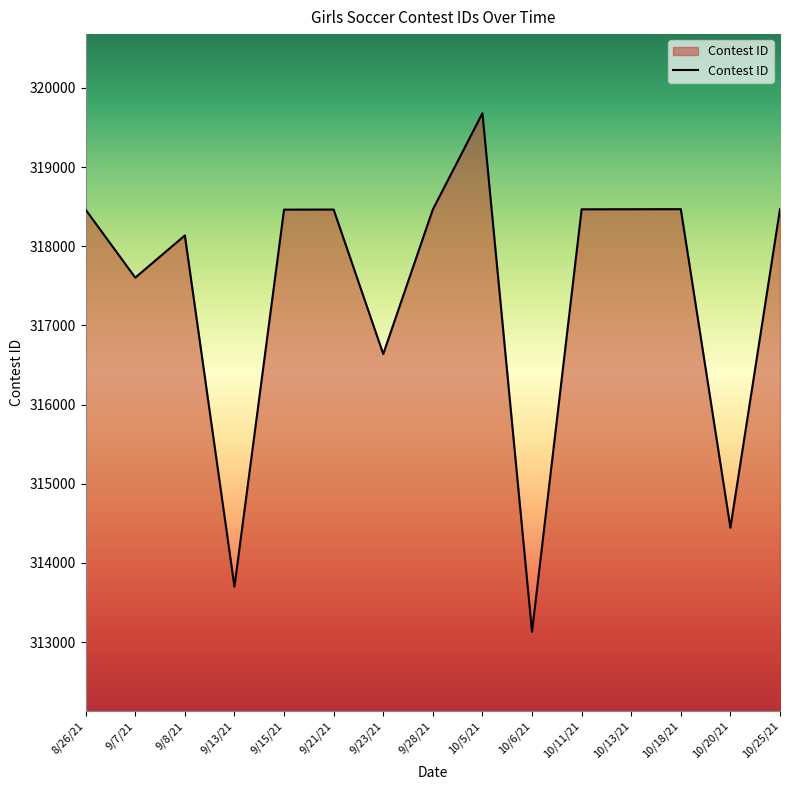

What is the minimum value shown in the chart?

313131